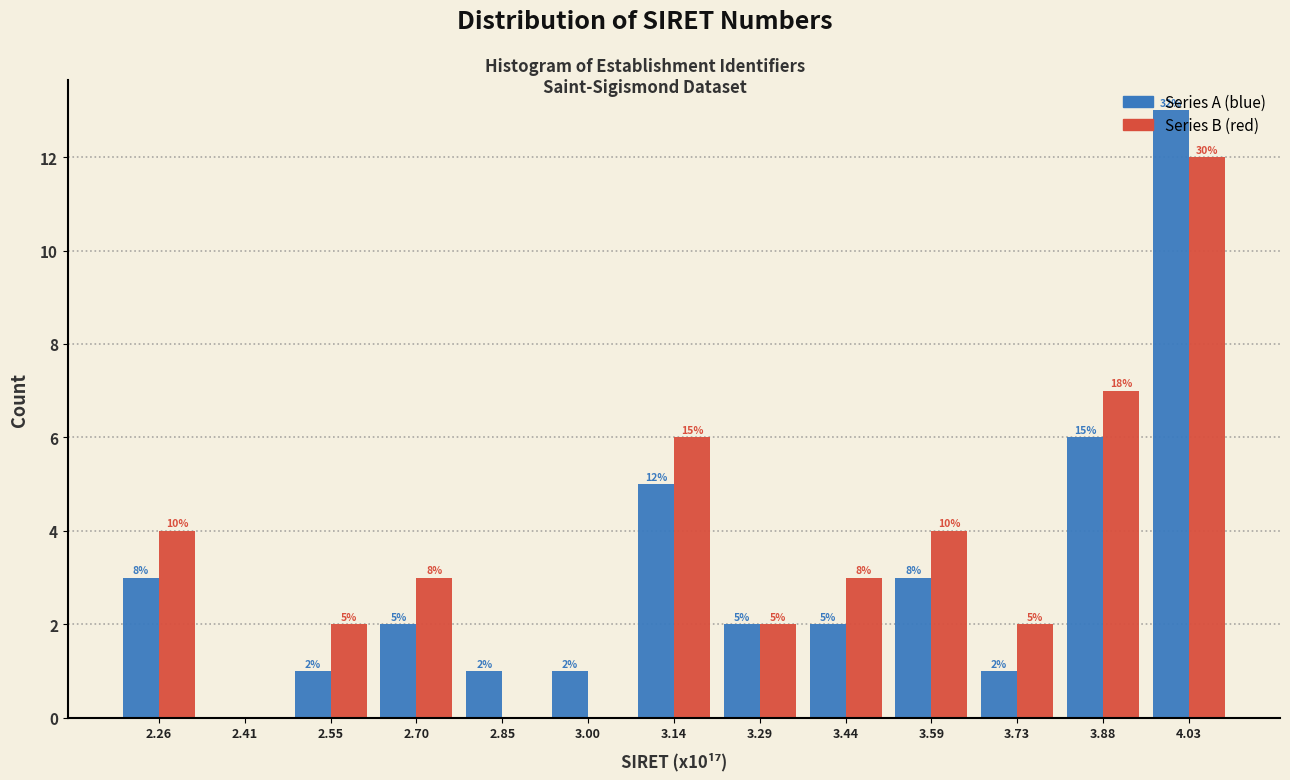

At which label does Series B (red) reach its peak?

4.03